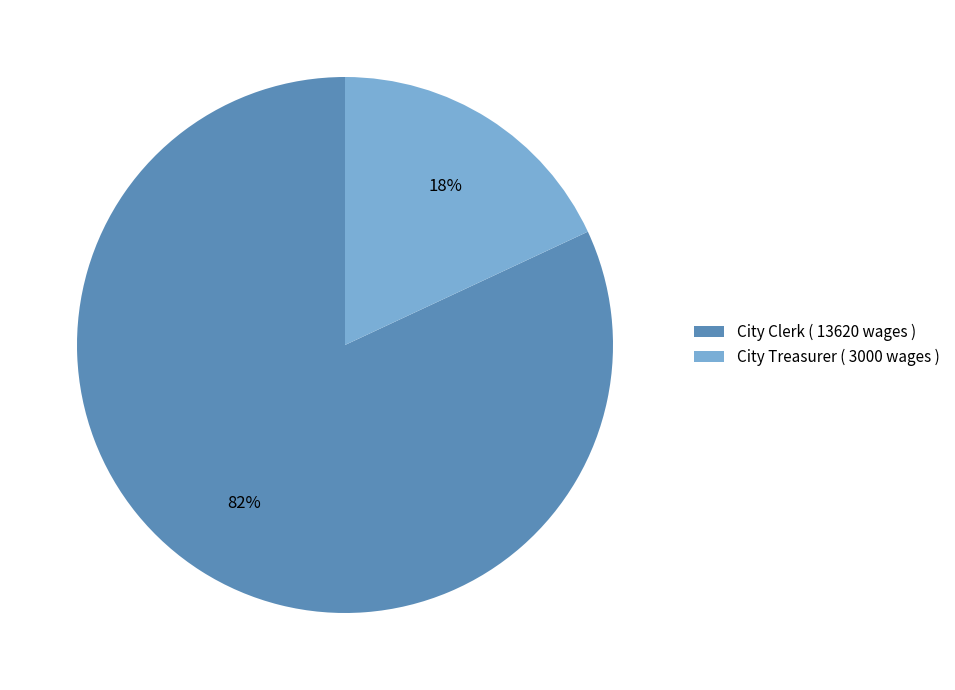

Rank the categories by value from lowest to highest.

City Treasurer, City Clerk